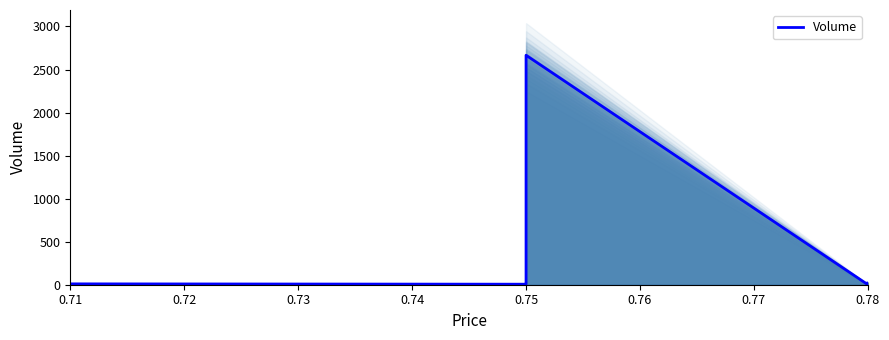

How many interior local peaks (higher than both neighbors) does the data have?

1